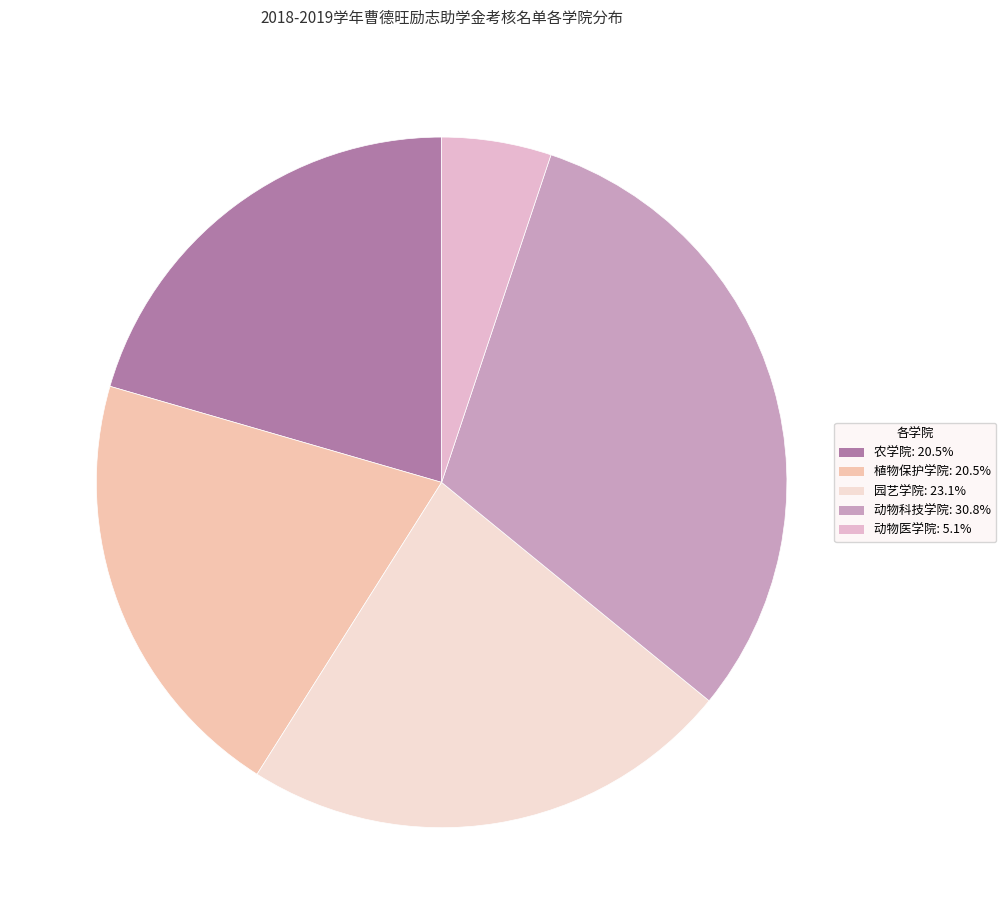

Does 动物医学院 represent more than half of the total?

No